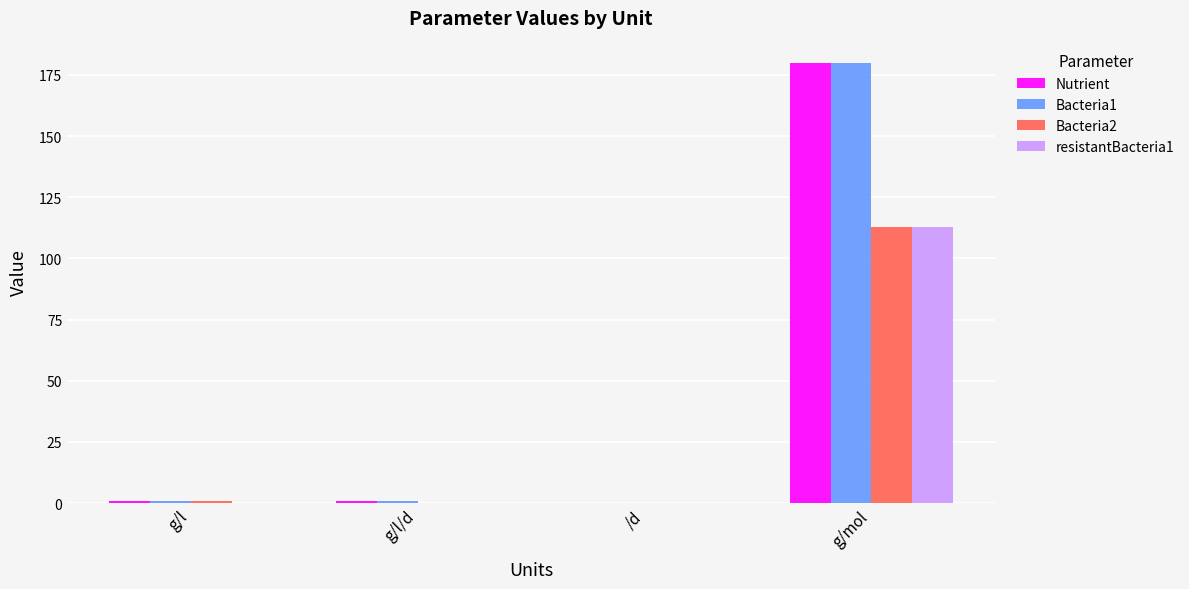

What is the approximate value of Nutrient at g/mol?

180.0